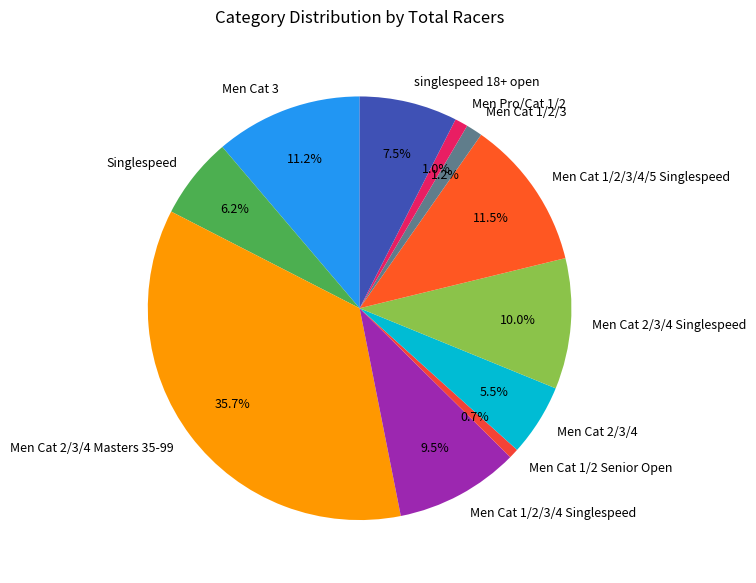

Is there any slice that represents more than half of the pie?

No